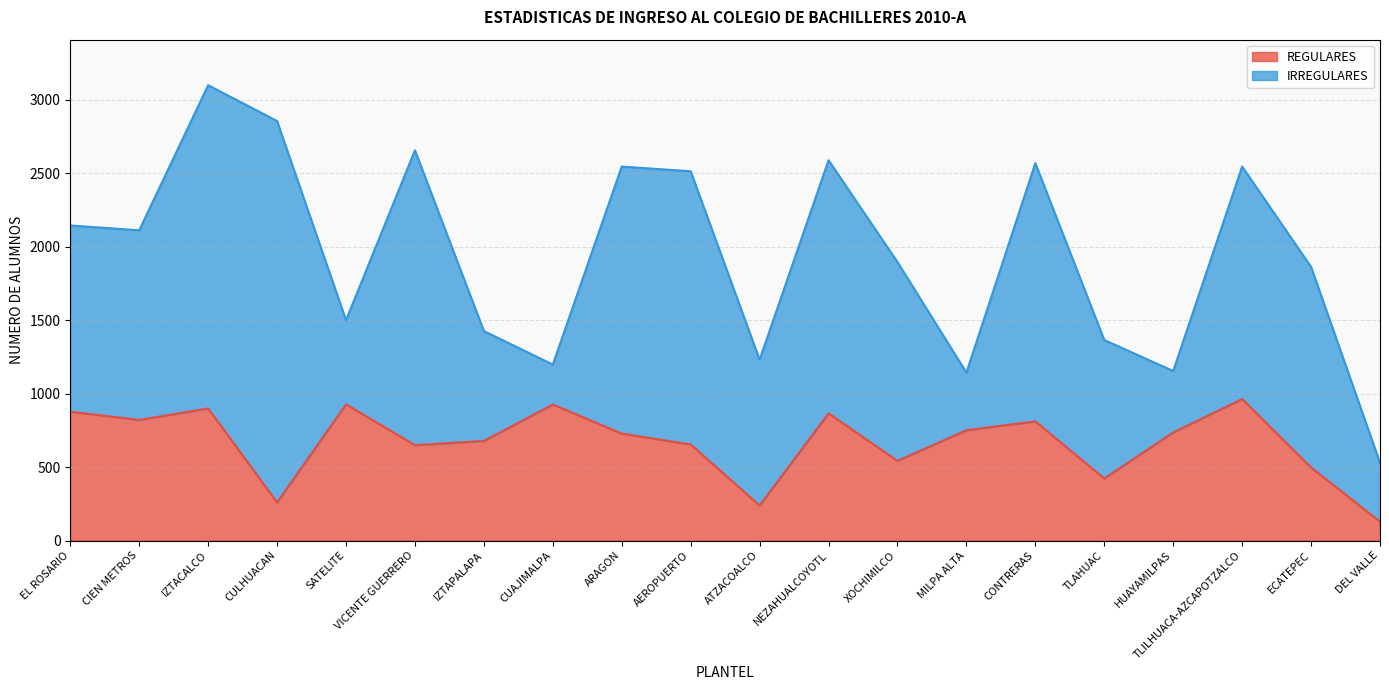

What is the change in value from CULHUACAN to CUAJIMALPA?

+667